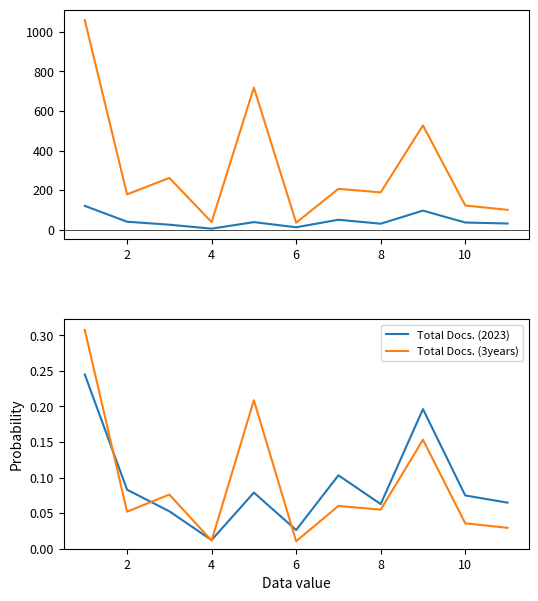

What is the maximum value for Total Docs. (3years)?

0.3